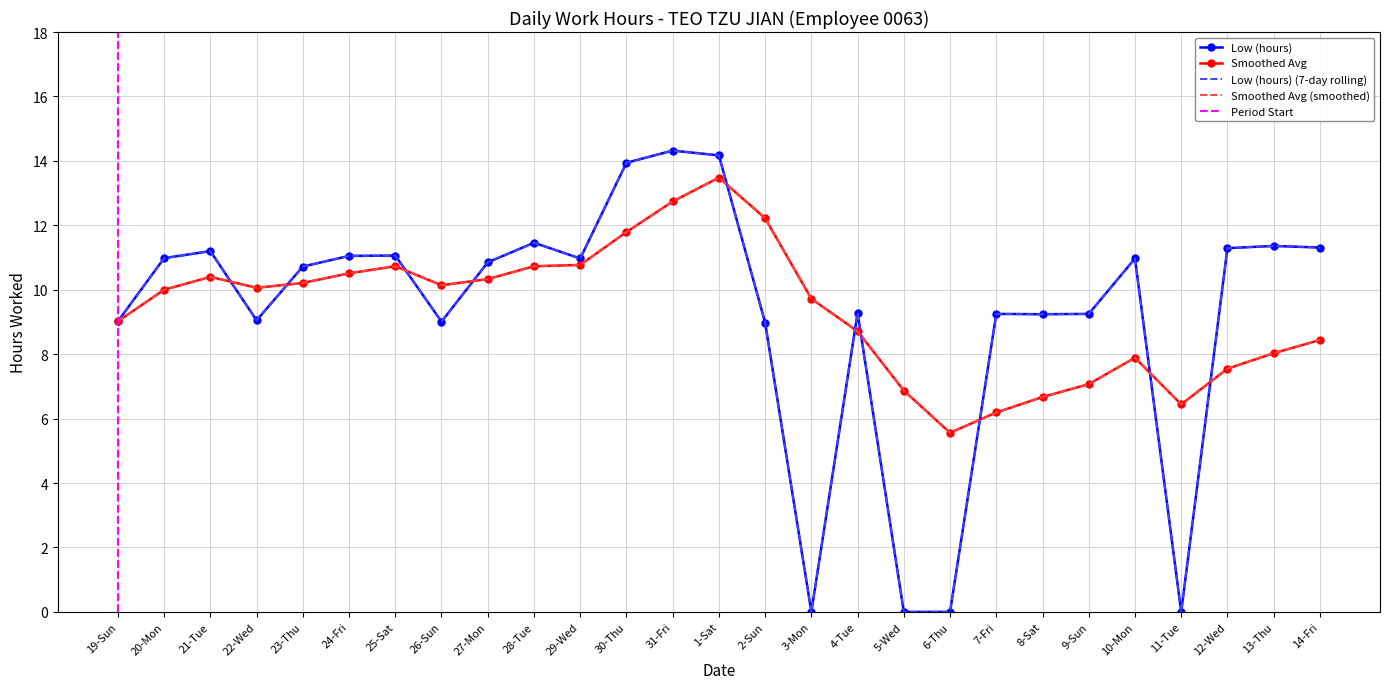

What is the approximate value of Smoothed Avg at 7-Fri?

6.2